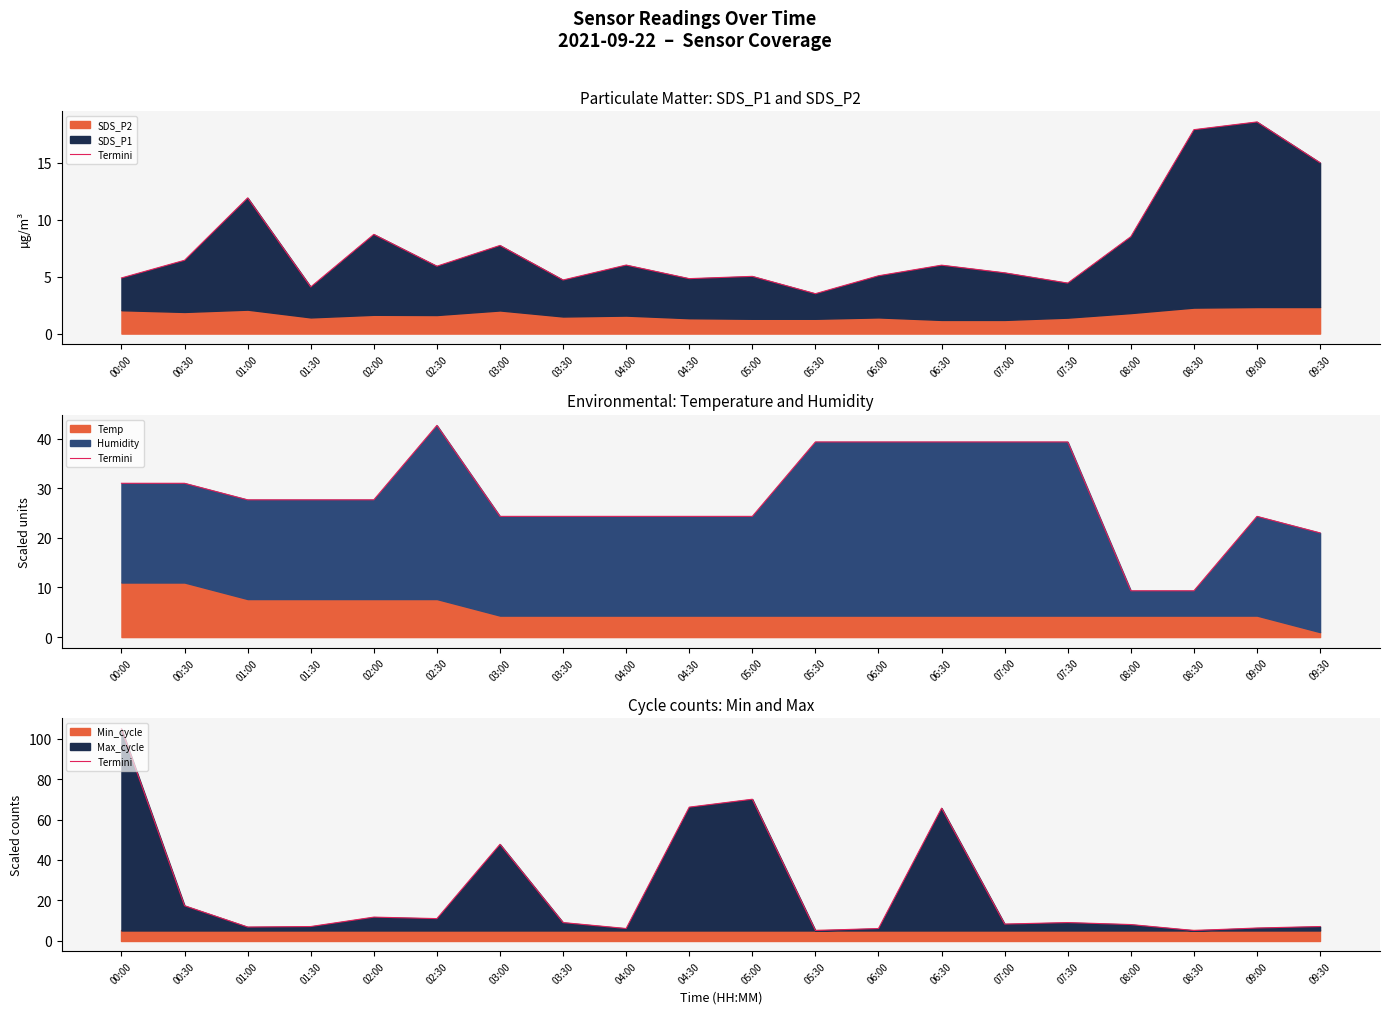

Does the chart have visible grid lines?

No